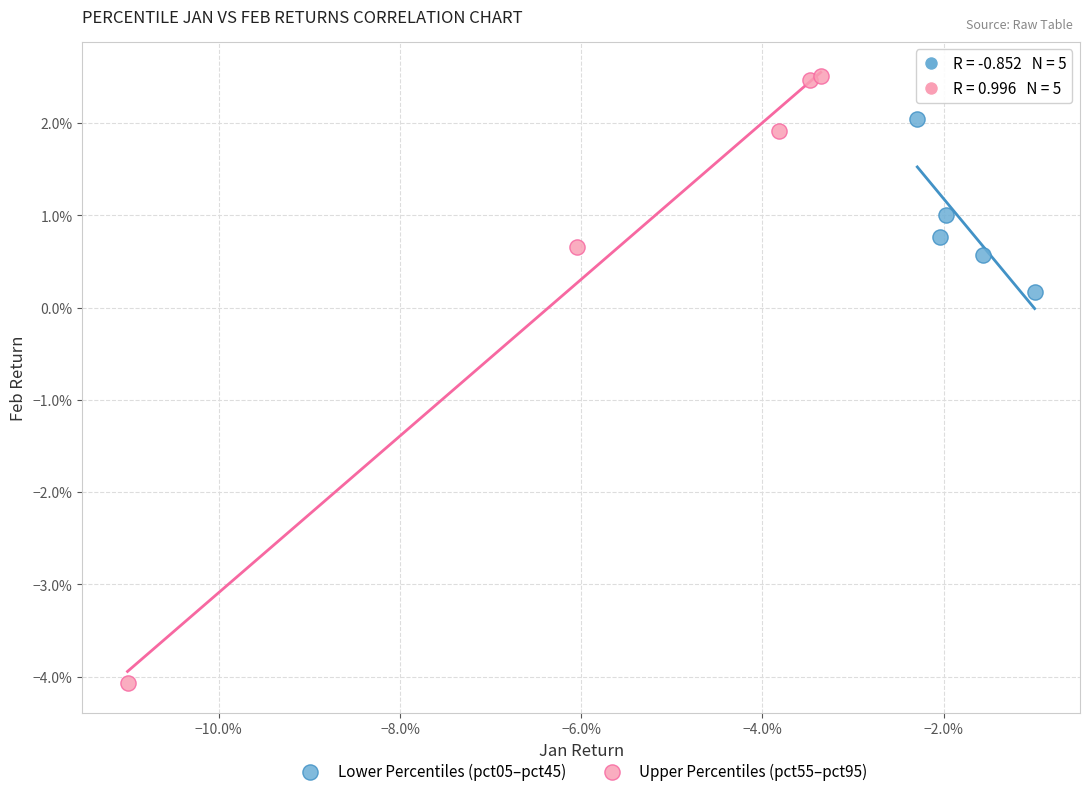

Which series contains the highest Y value?

Upper Percentiles (pct55–pct95)